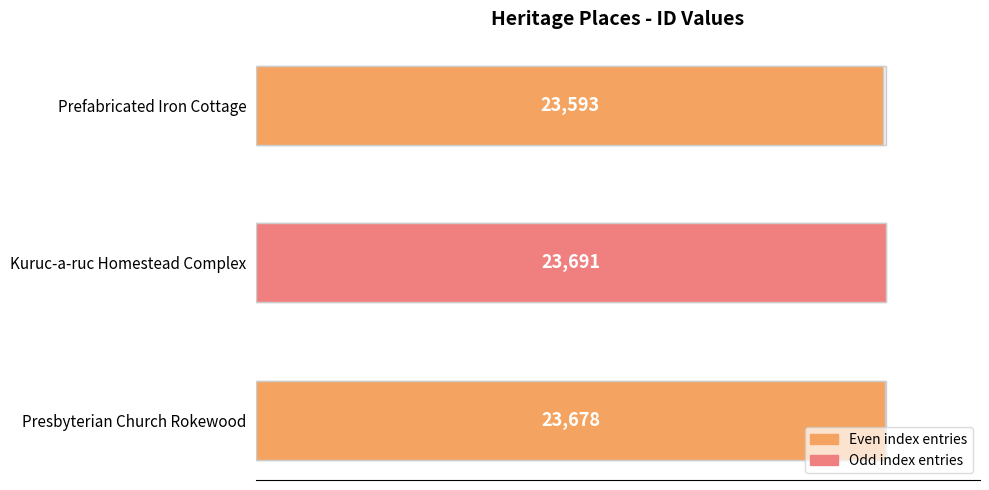

At which label does the data first exceed 23678?

Kuruc-a-ruc Homestead Complex